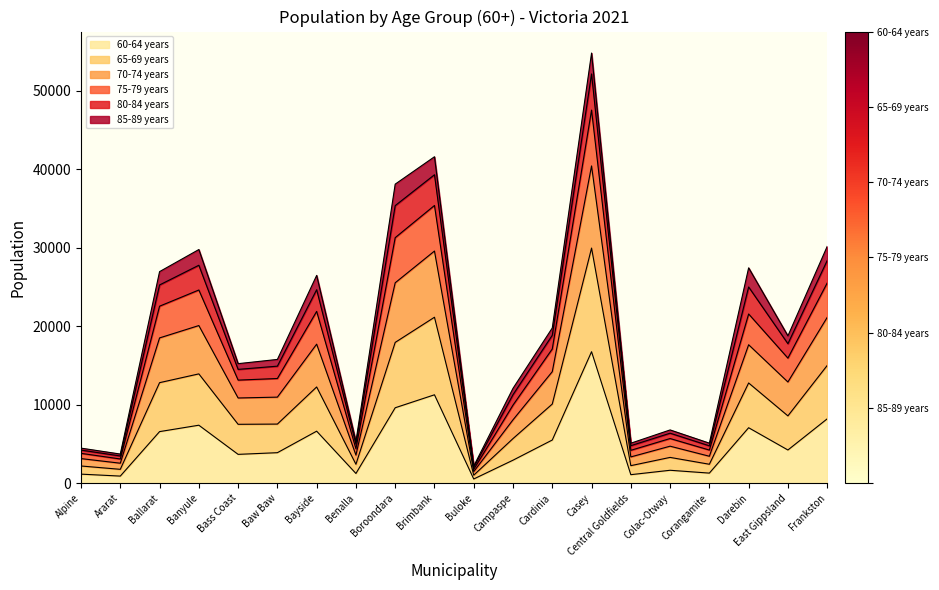

At which category is the sum across all series the highest?

Casey